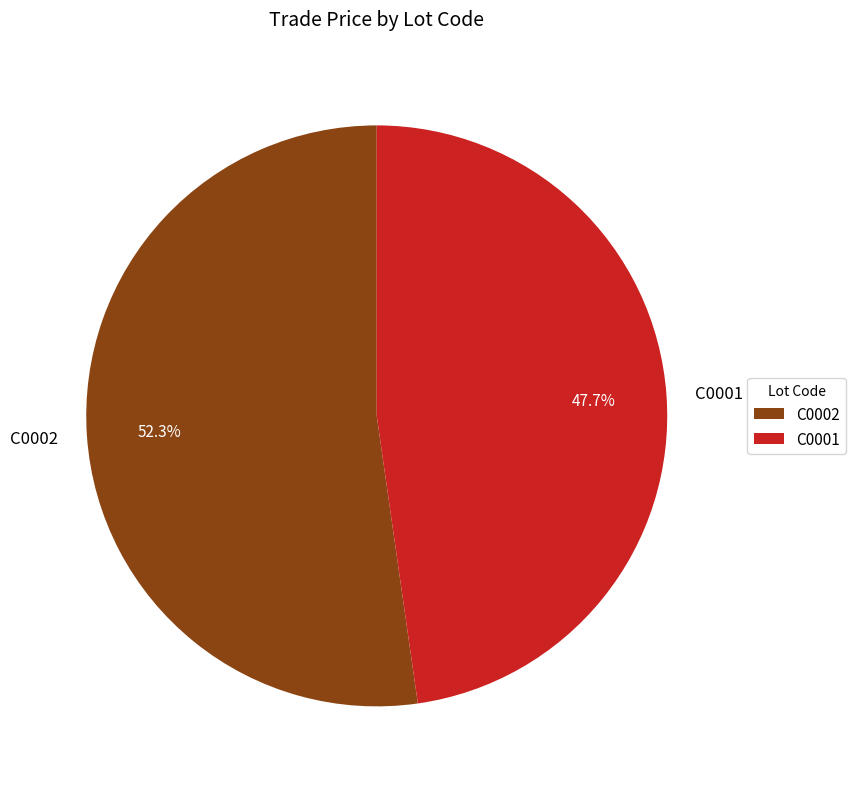

Is C0001 the majority of the pie?

No